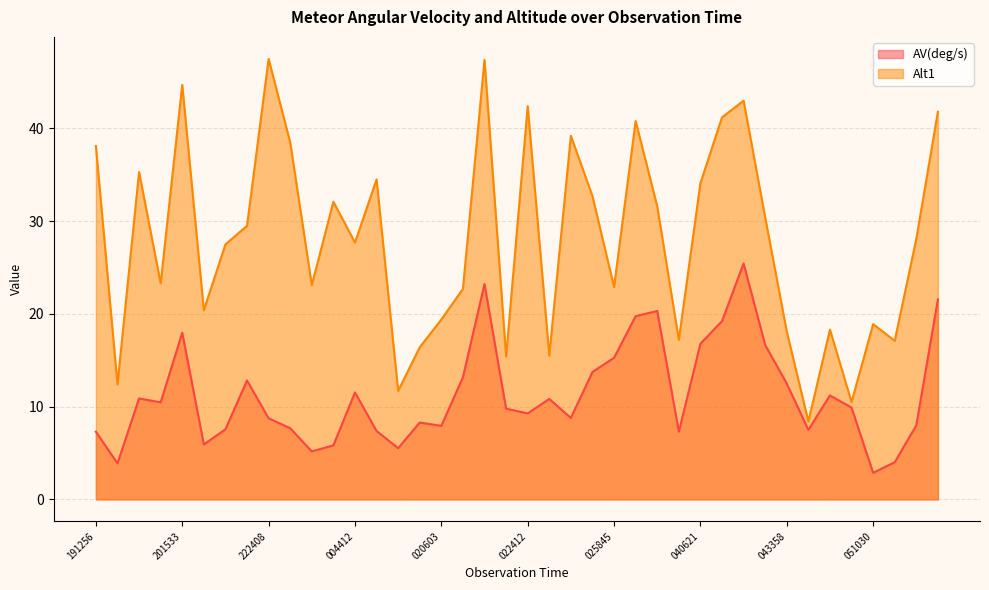

What value does the AV(deg/s) series have at 024704?

8.8